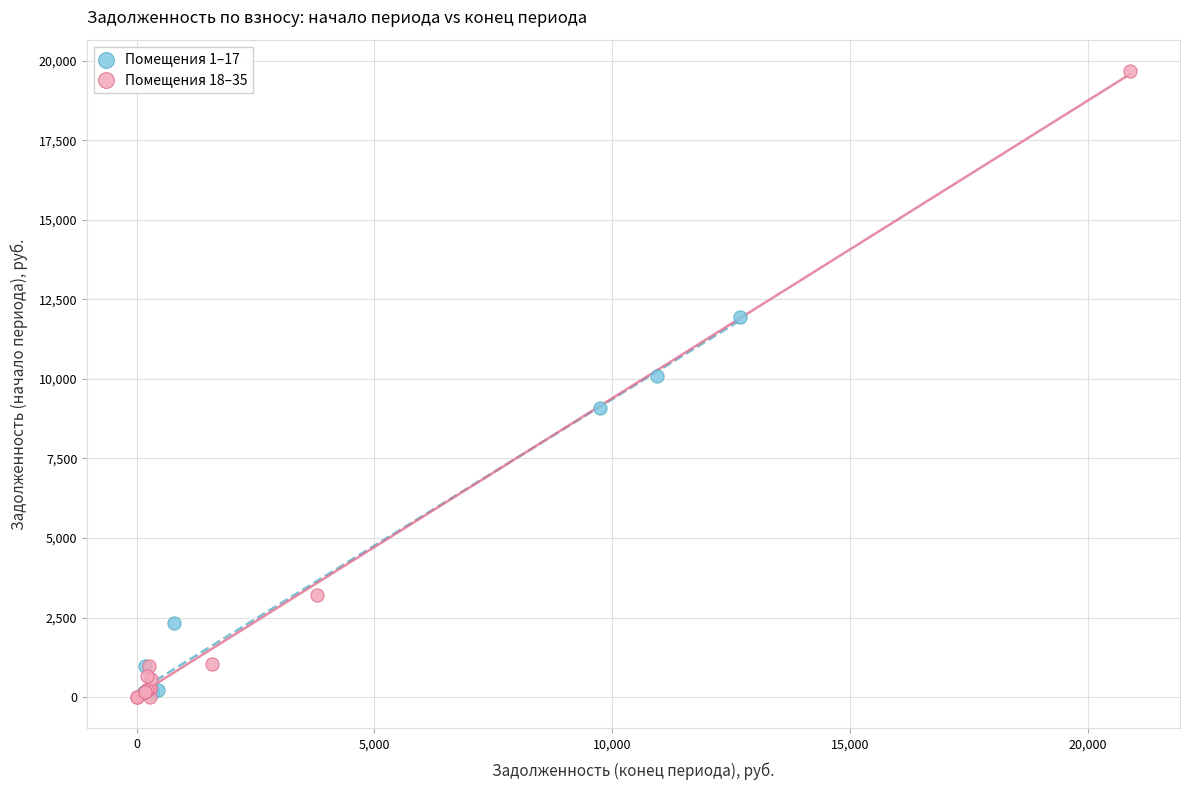

What are all the series names shown in the legend?

Помещения 1–17, Помещения 18–35